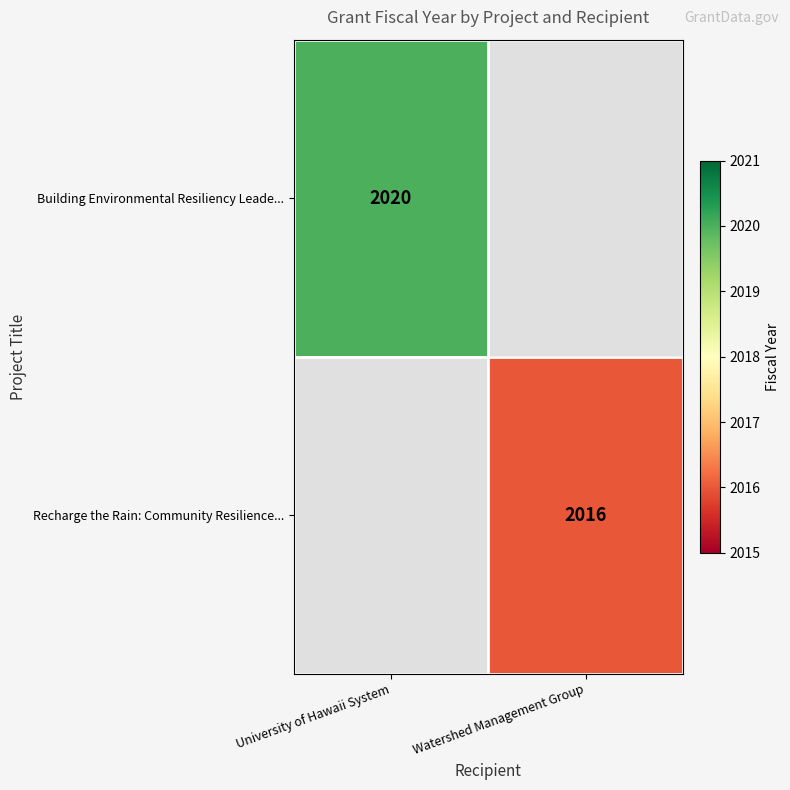

The Recharge the Rain: Community Resilience... series shows 2016 at Watershed Management Group. True or false?

True